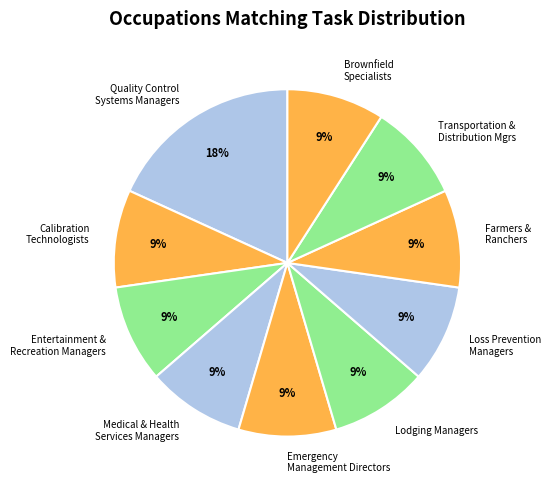

The Brownfield Specialists slice represents 19% of the pie. True or false?

False